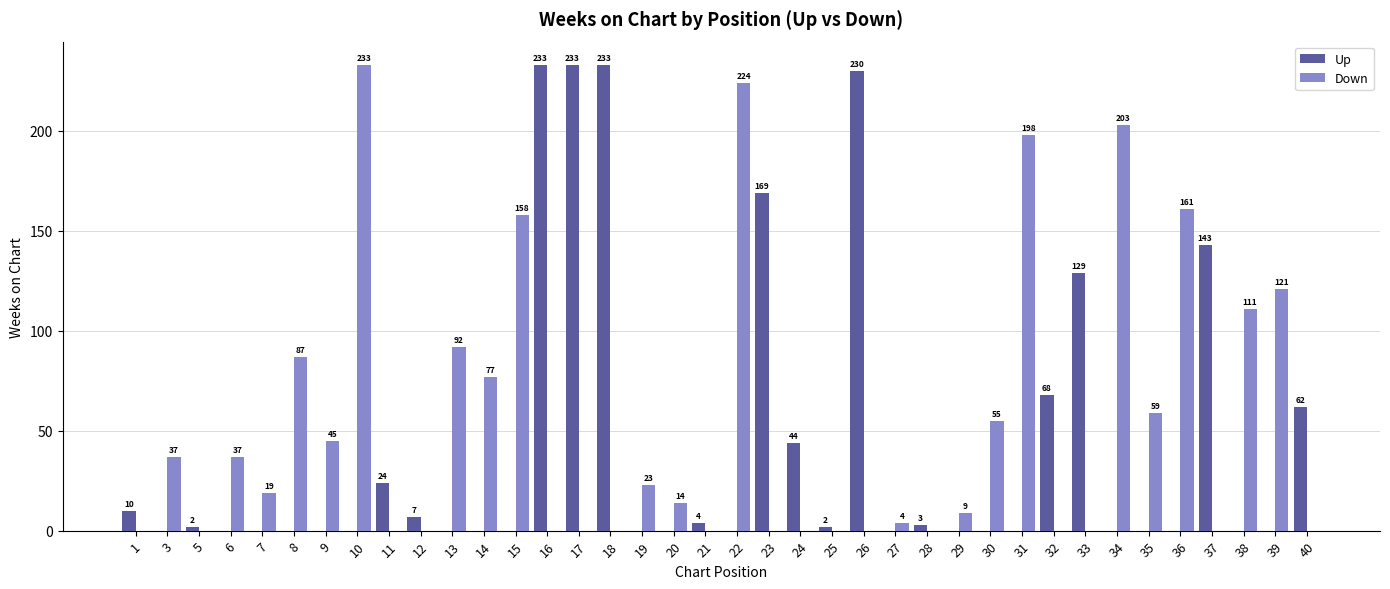

What is the highest value of the Up series?

233